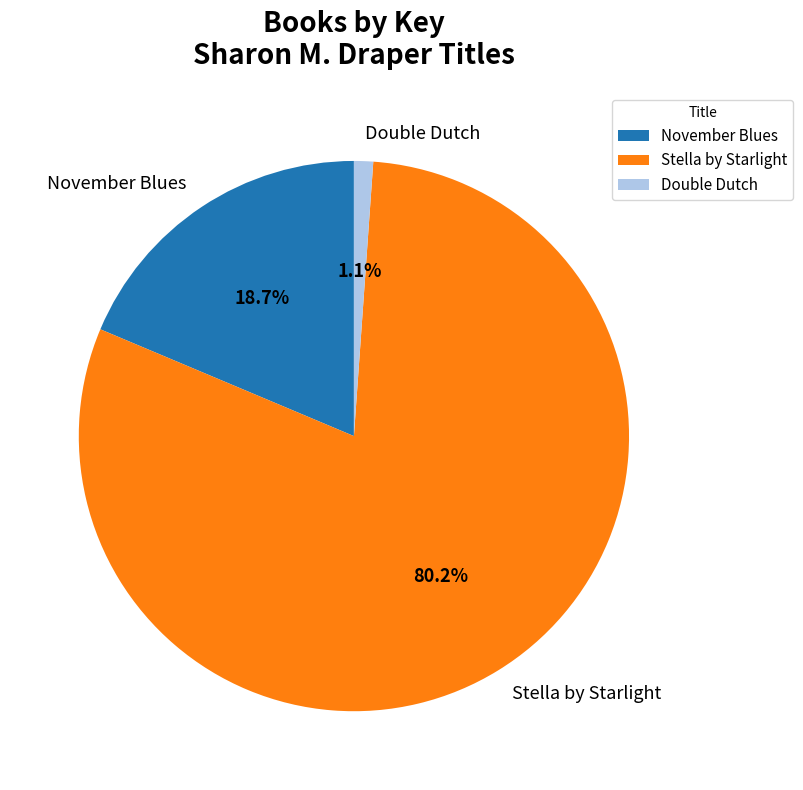

Which has a higher value, Stella by Starlight or November Blues?

Stella by Starlight